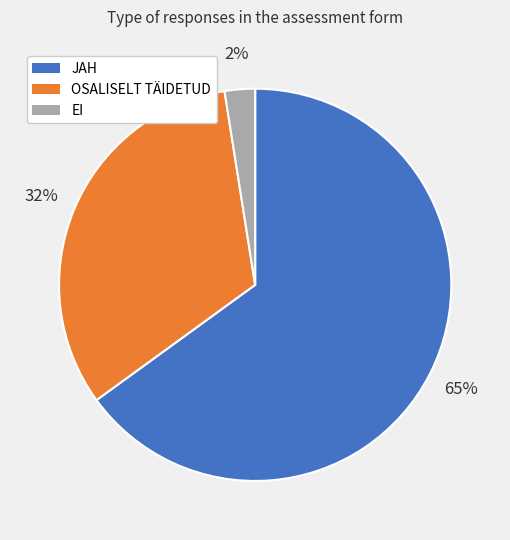

What is the smallest slice in the pie chart?

EI